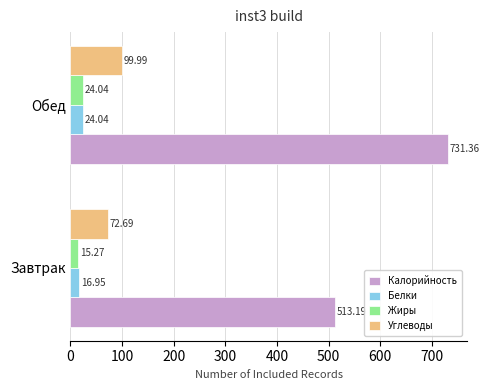

How many data points in Углеводы are above 99?

1